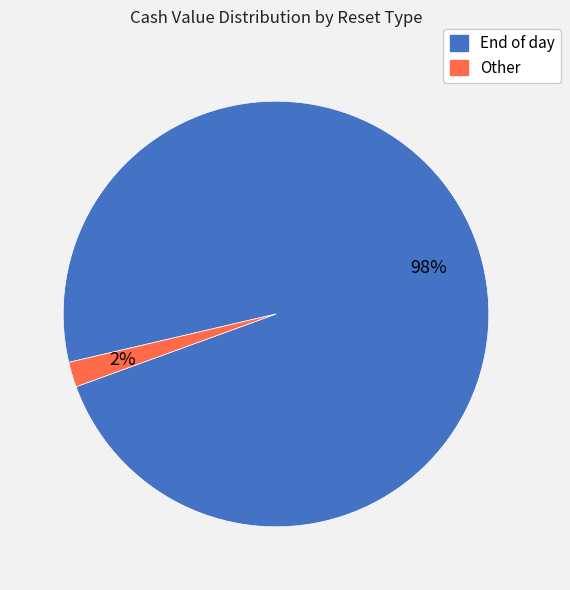

Is there a majority slice in this chart?

Yes